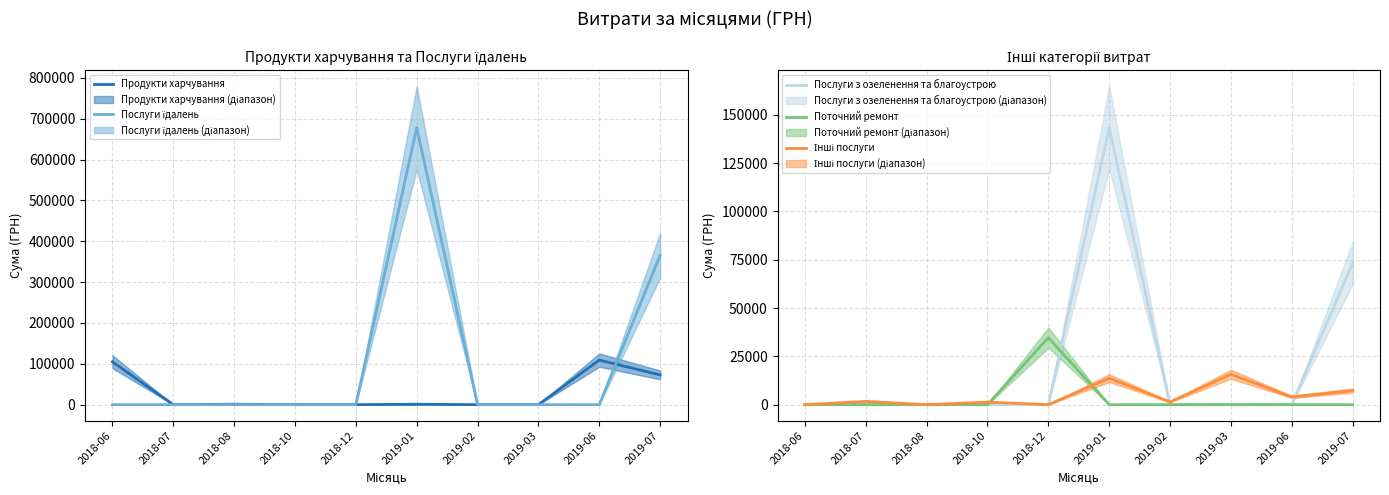

How many series are shown in this chart?

5